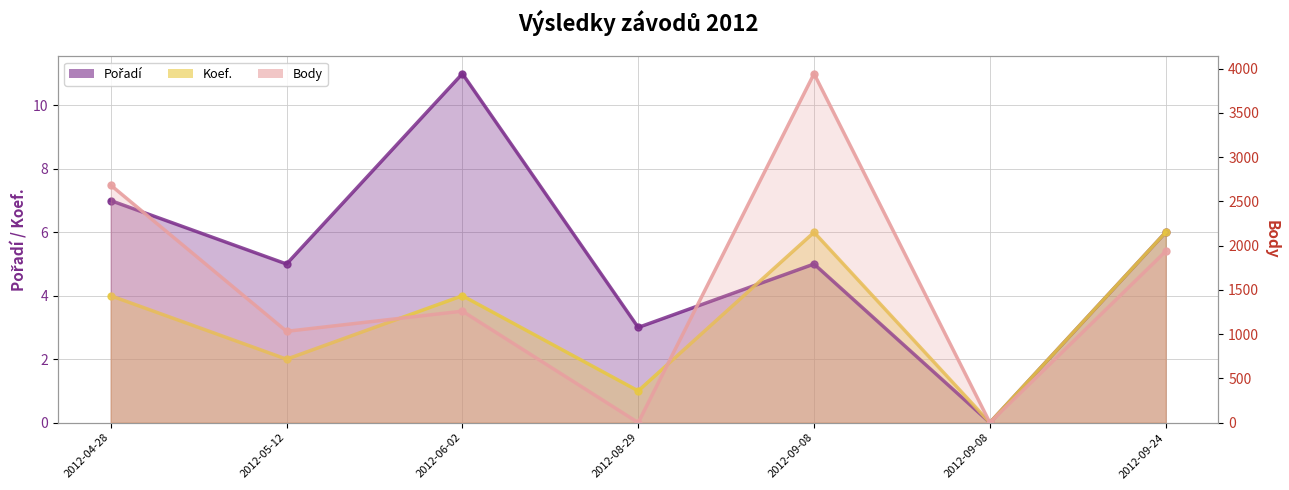

Read the Pořadí value at 2012-09-24, to the nearest 10.

10